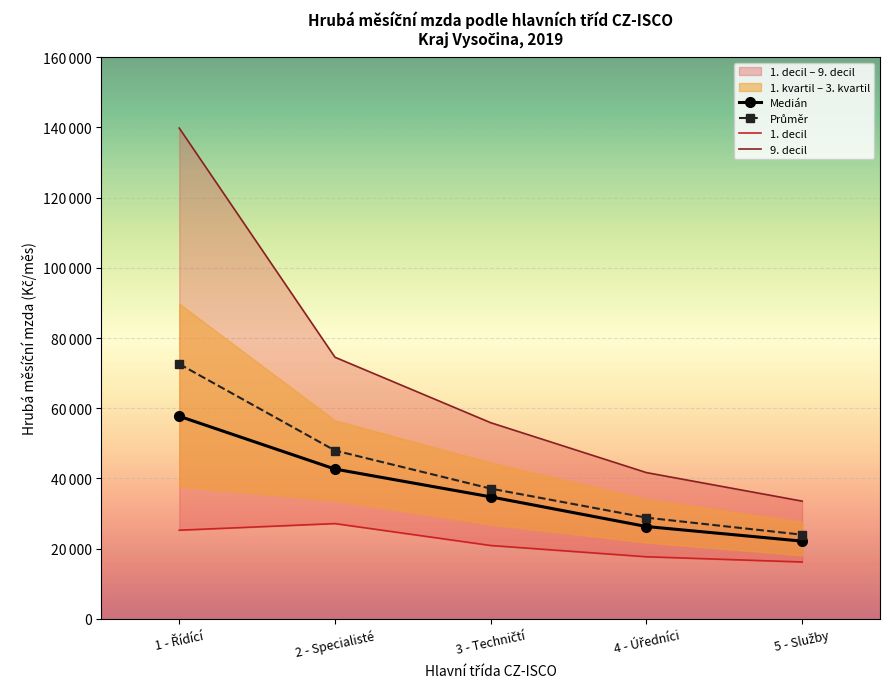

List the series in order of their peak value, highest first.

9. decil, Průměr, Medián, 1. decil